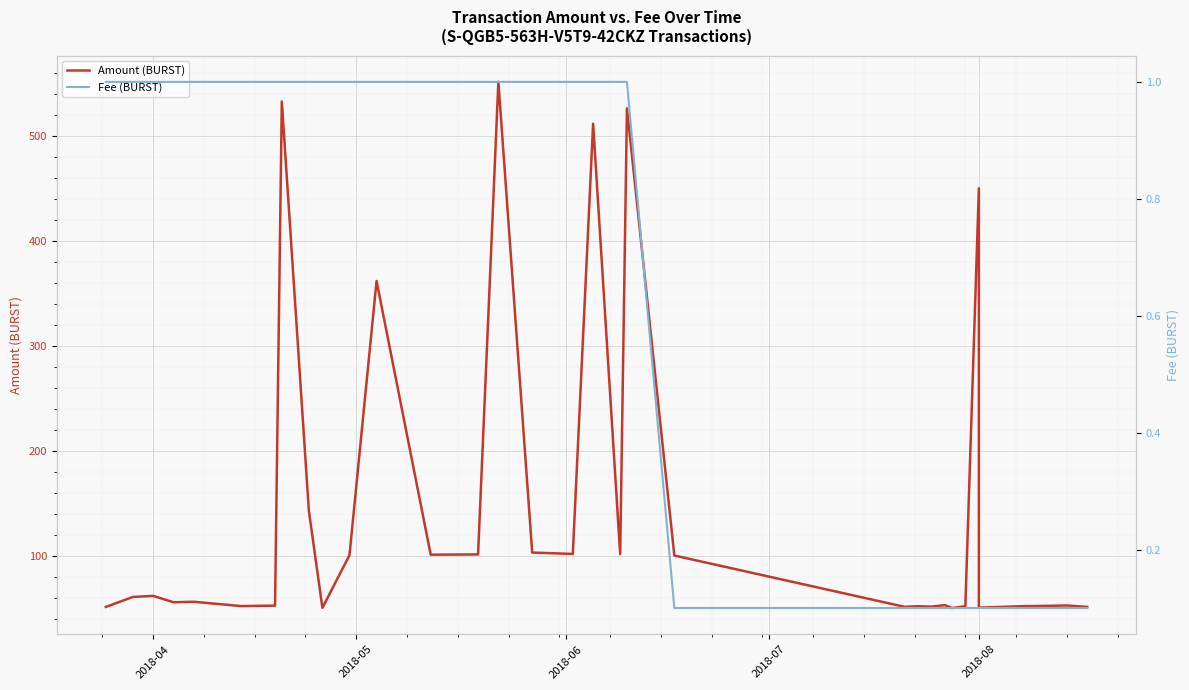

True or false: Amount (BURST) and Fee (BURST) cross at least once.

False